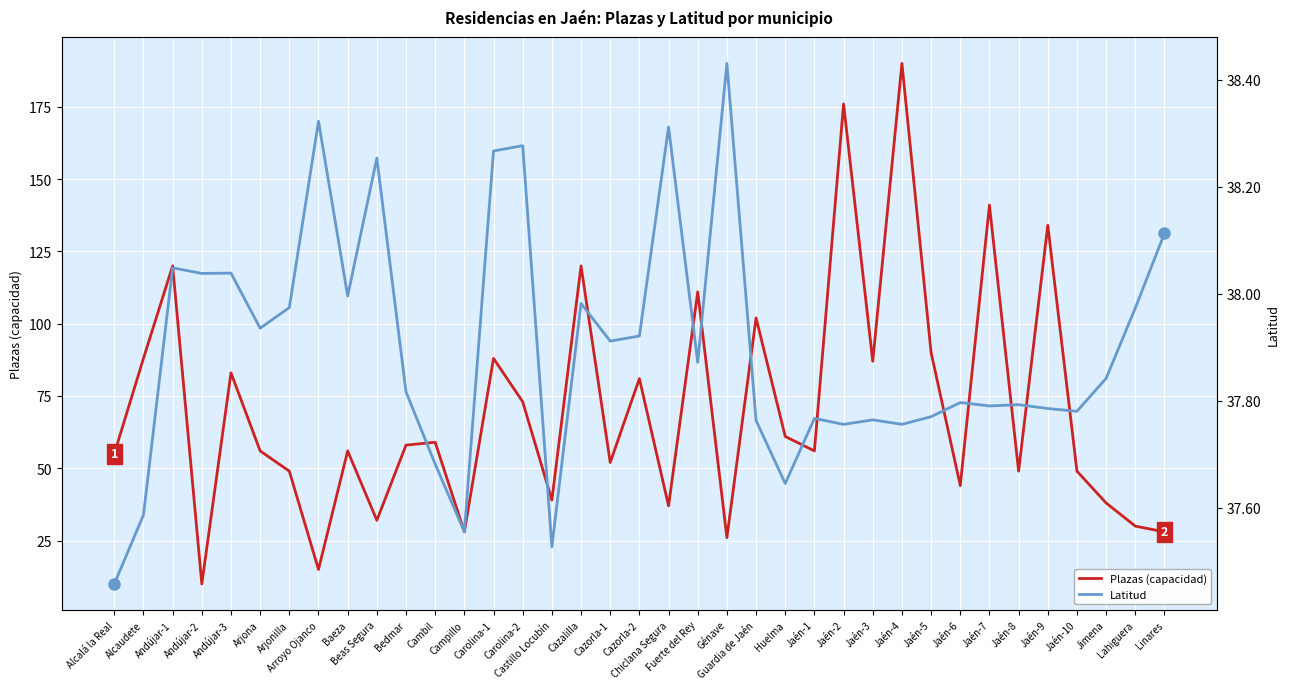

In Plazas (capacidad), how many points are lower than both neighbors (excluding endpoints)?

12